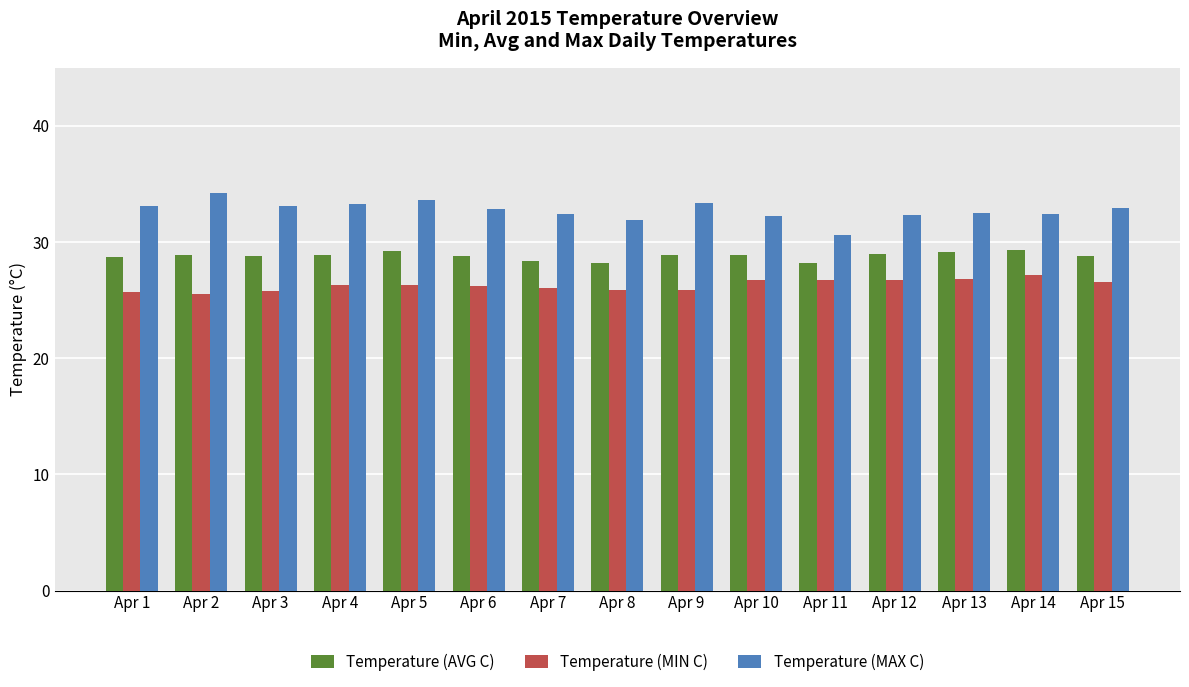

Which category has the highest value across all series?

Apr 2